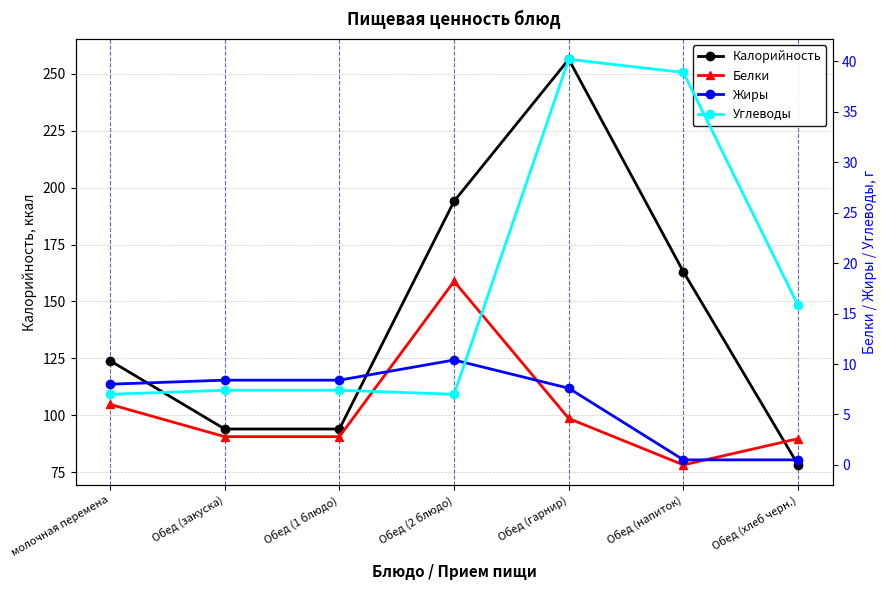

Is this an area chart (filled region under the line)?

No